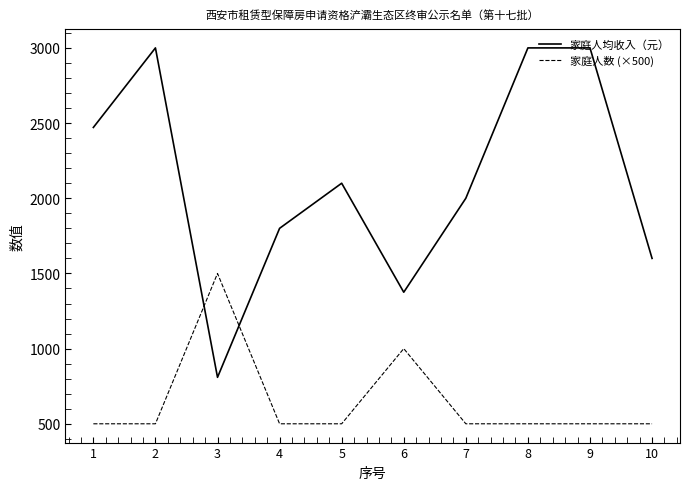

The 家庭人数 (×500) series shows 500 at 10. True or false?

True